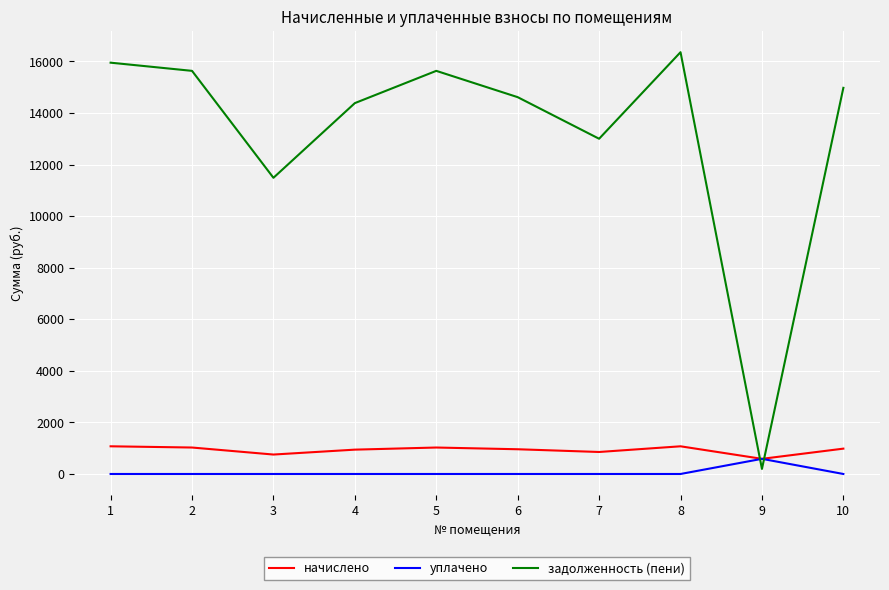

After their last crossing, which series has the higher values: задолженность (пени) or уплачено?

задолженность (пени)